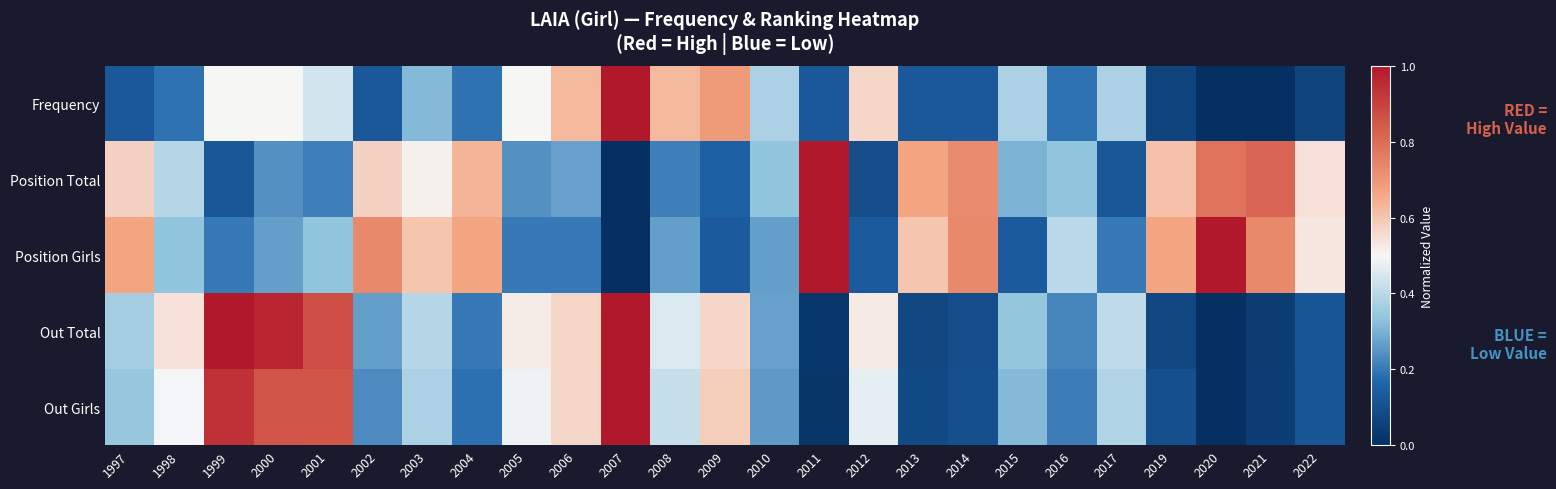

Between 2020 and 2014, which is larger?

2014